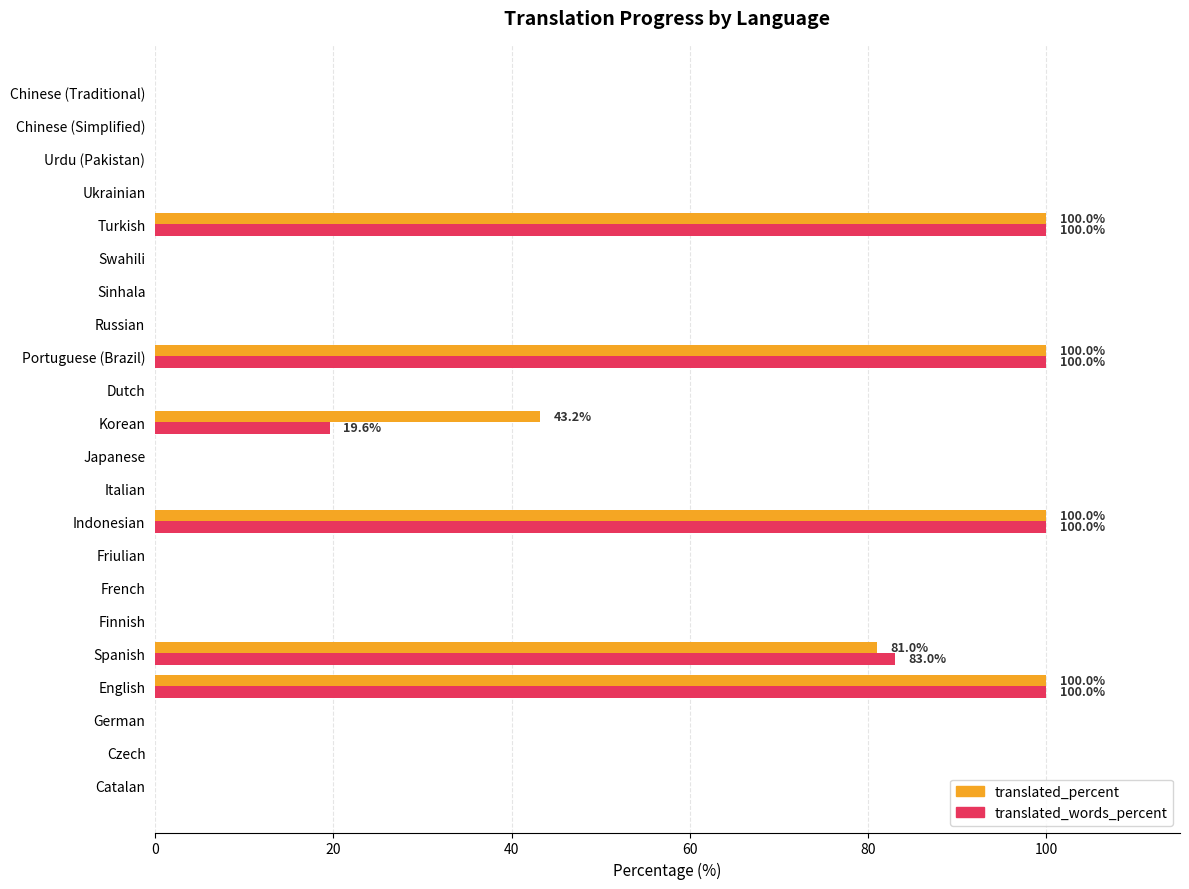

What is the sum of all translated_percent values?

524.2